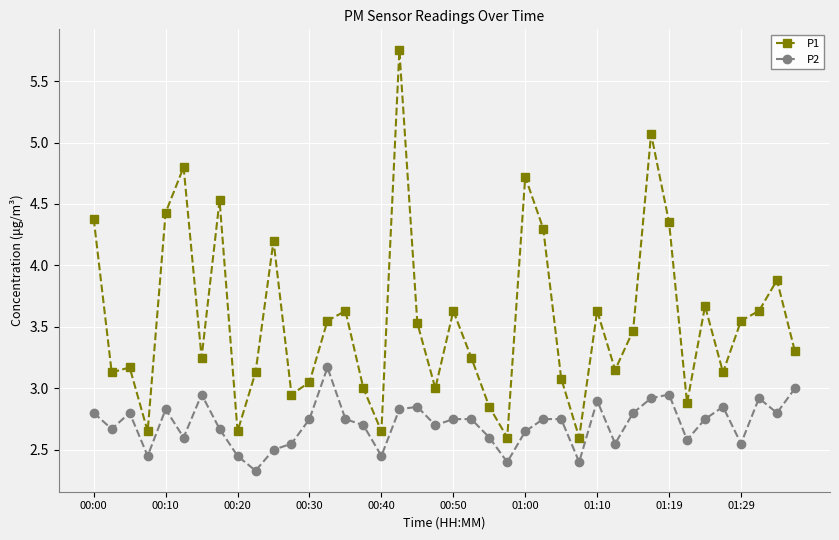

List the series in order of their peak value, lowest first.

P2, P1